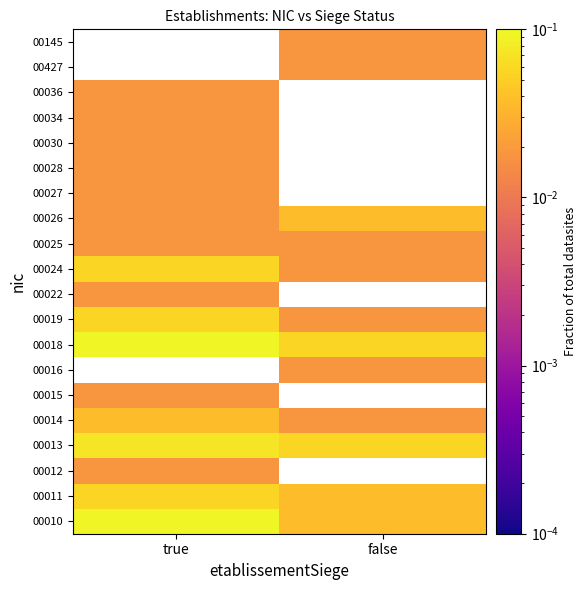

How many data points does each series have?

2